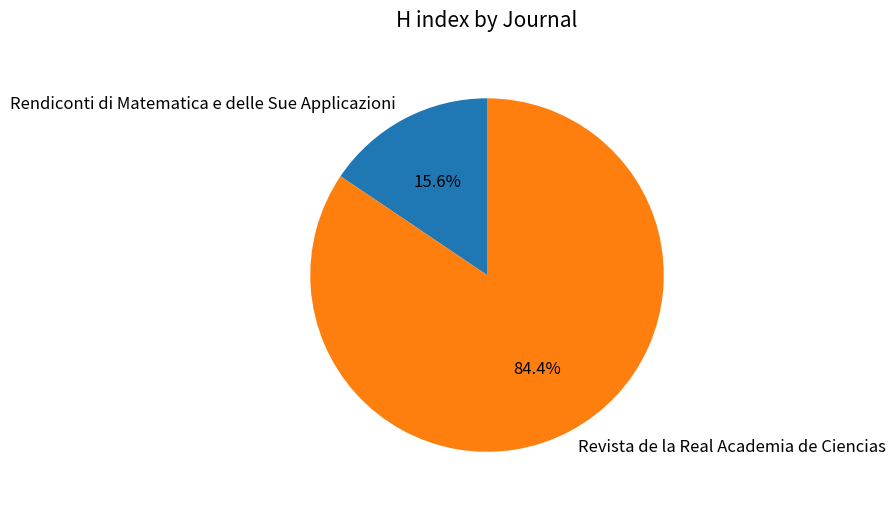

To the nearest percent, what is the average slice percentage?

50%